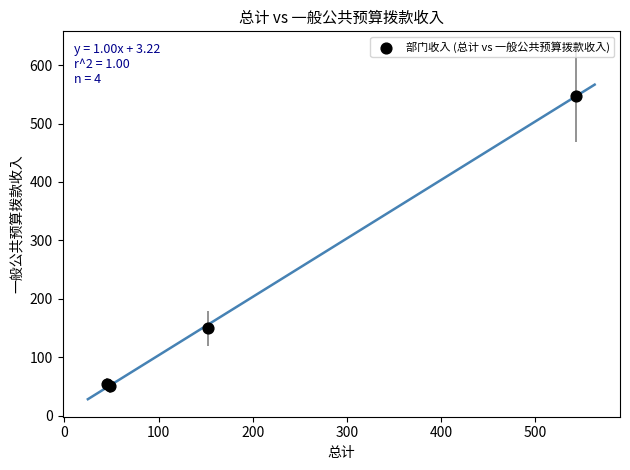

What Y value in the scatter plot is closest to 298?

149.8